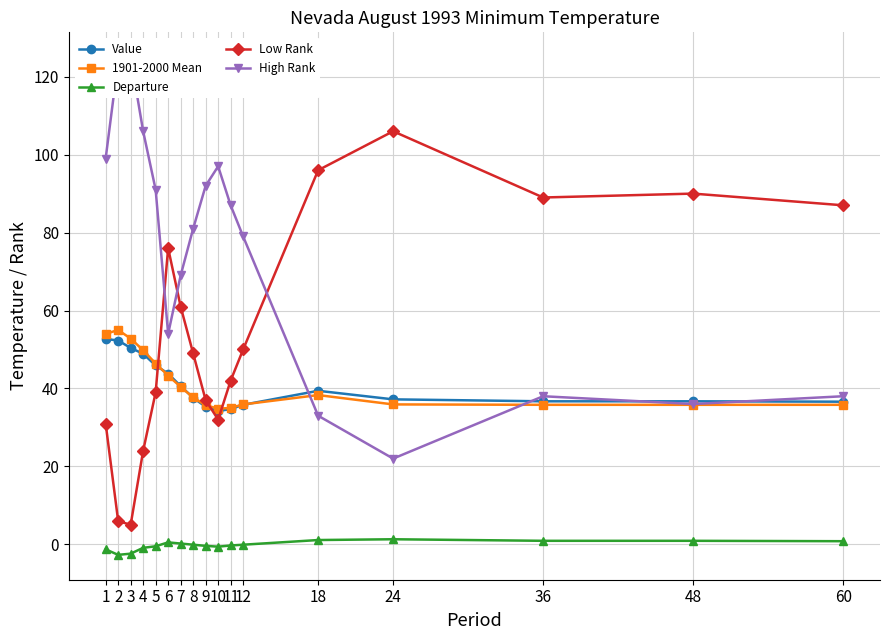

Which series has the largest total across all categories?

High Rank